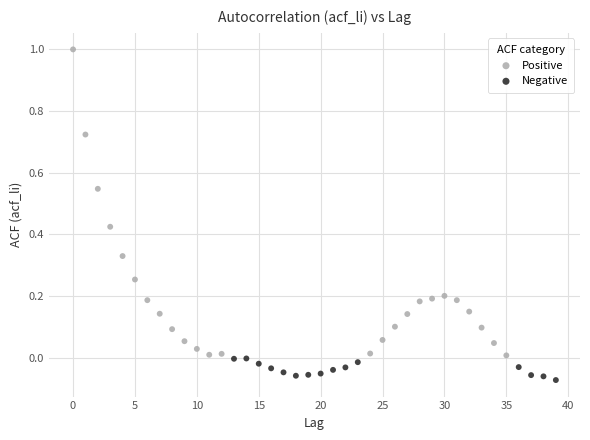

Which series reaches the minimum Y coordinate?

Negative